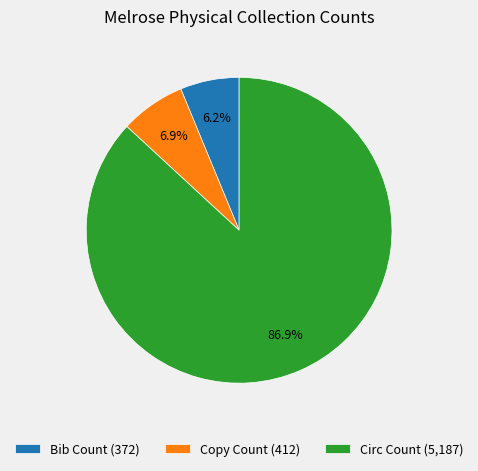

Which has a higher value, Bib Count or Circ Count?

Circ Count